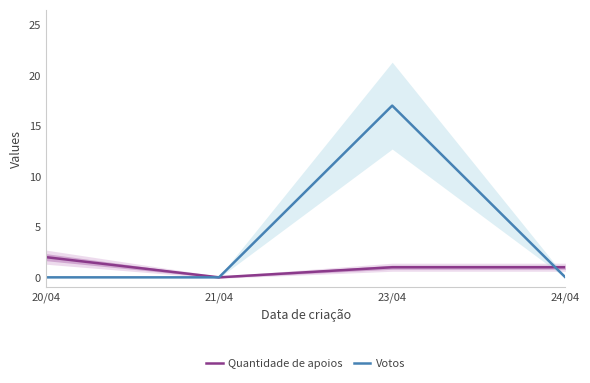

Between 24/04/2022 and 21/04/2022, which series saw the biggest shift?

Quantidade de apoios